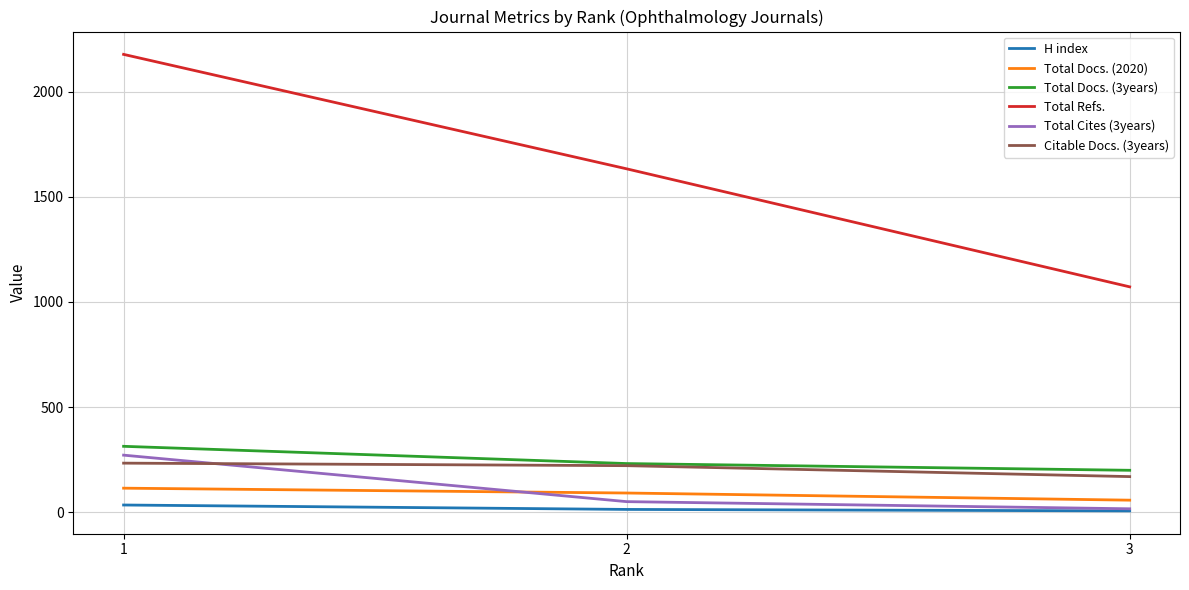

How many Total Docs. (2020) values are between 58 and 115?

3